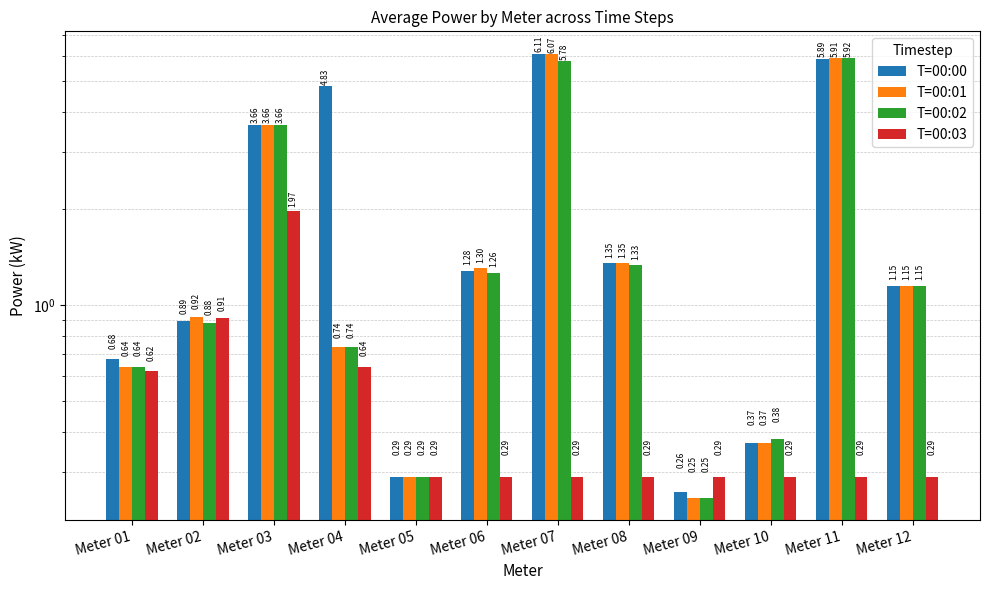

How many bars are there in total?

48